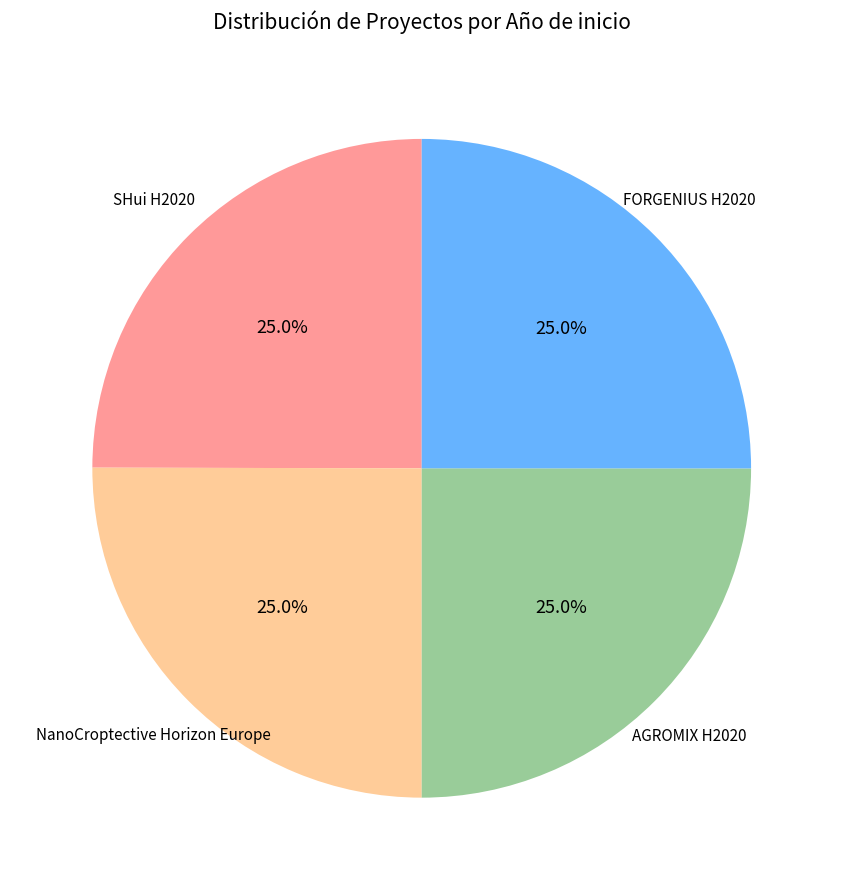

Is there a majority slice in this chart?

No